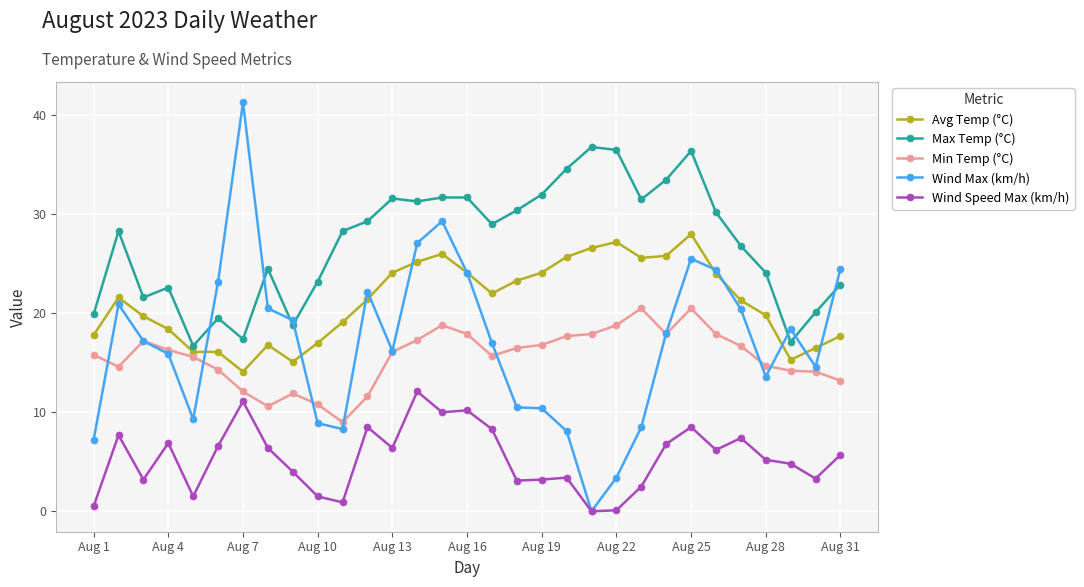

Which series has the largest total across all categories?

Max Temp (°C)